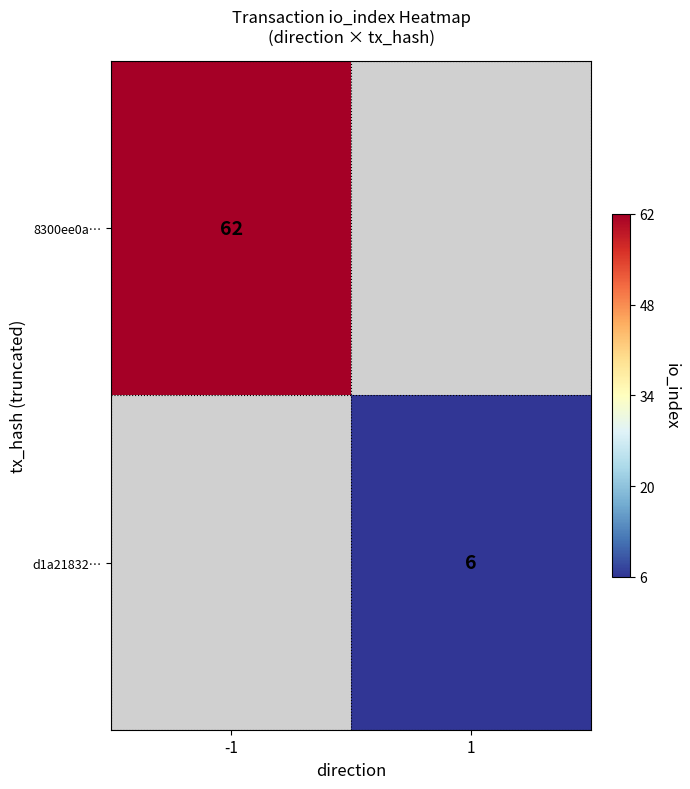

Which category has the highest value across all series?

-1